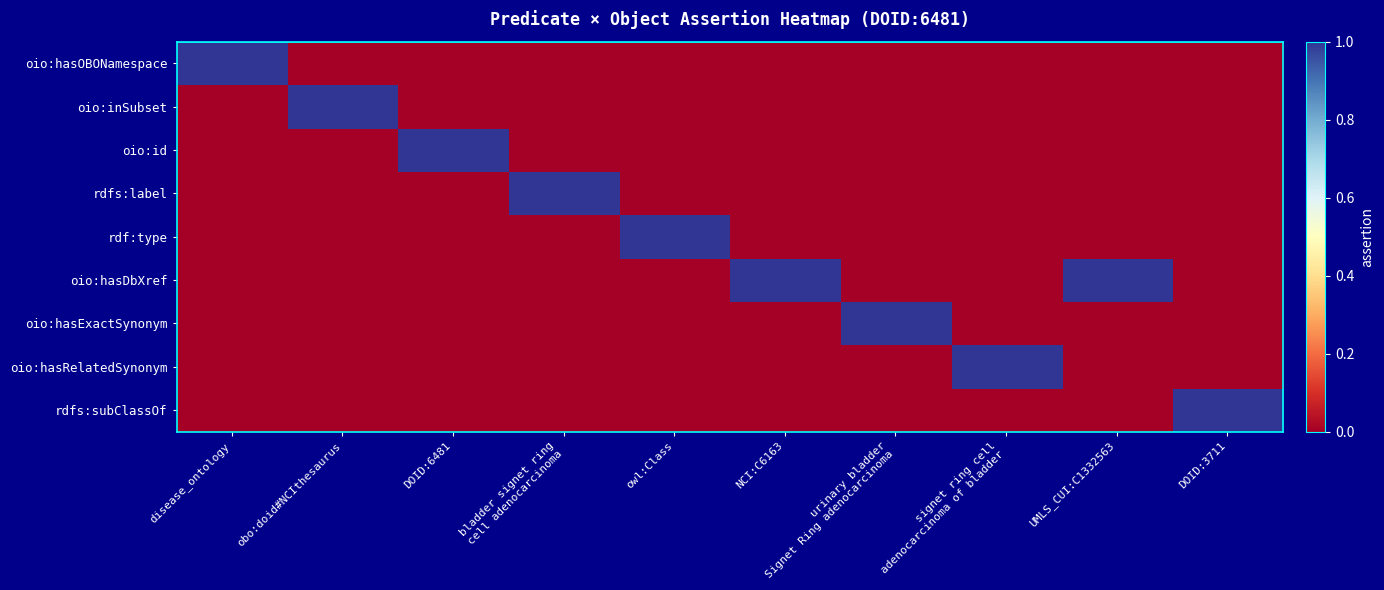

At how many categories does at least one series exceed 0?

10